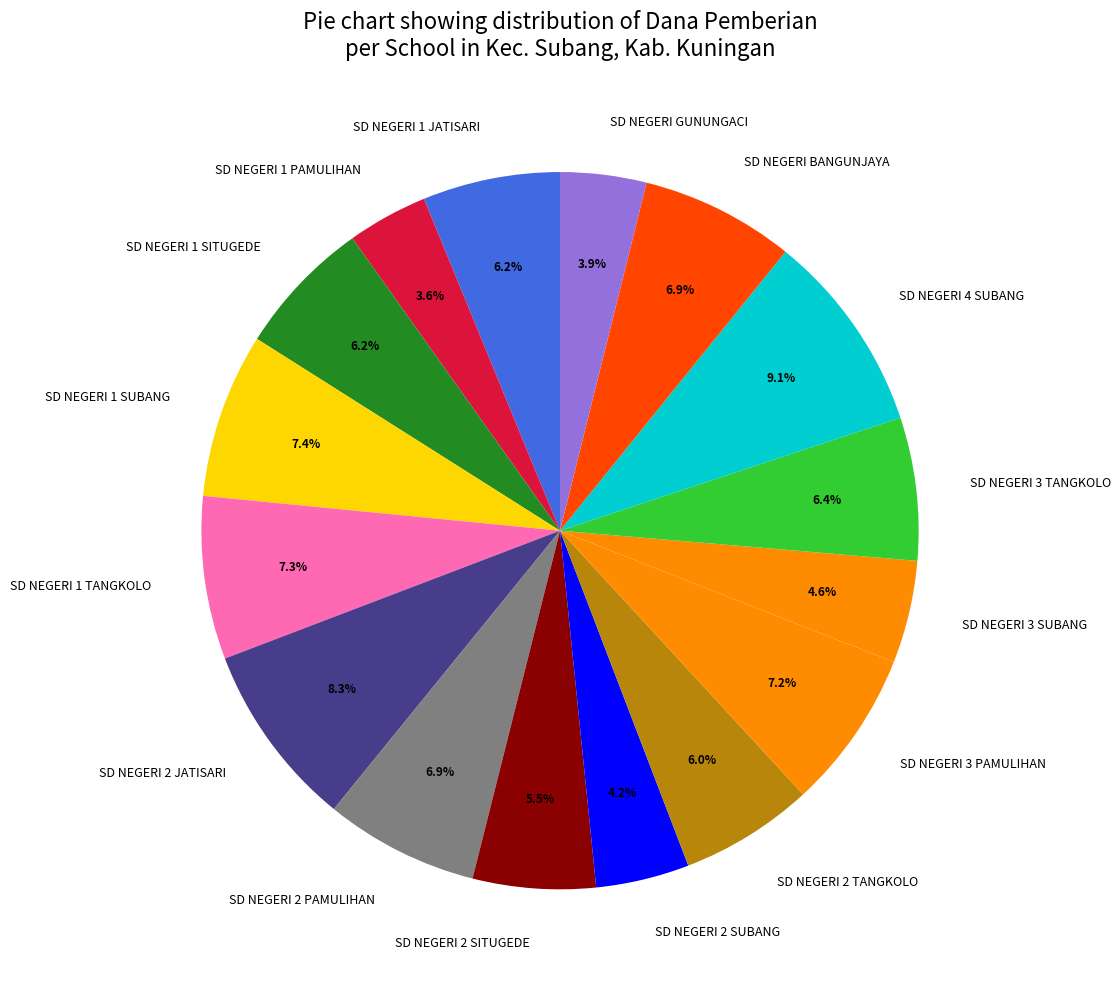

Approximately how many times larger is the value at SD NEGERI 1 TANGKOLO compared to SD NEGERI 2 TANGKOLO?

1.2